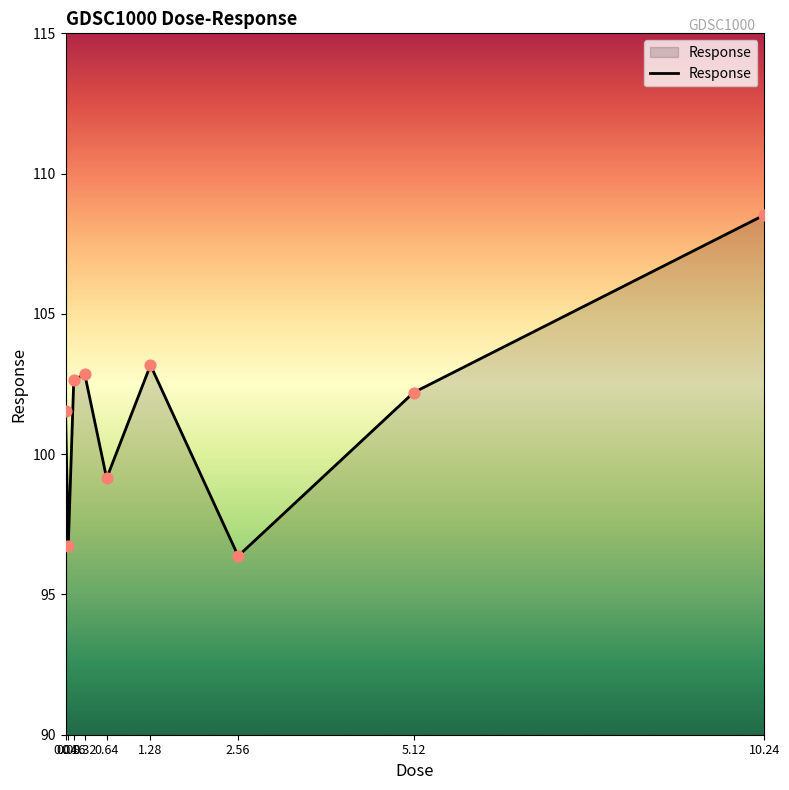

What is the change in value from 1.28 to 2.56?

-6.8